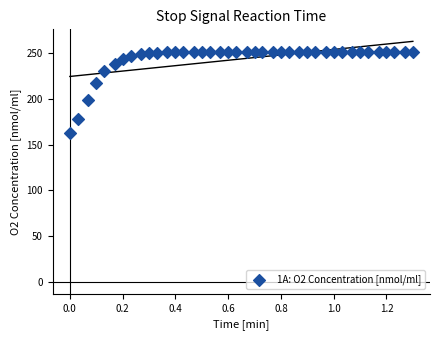

What is the range of Y values (max minus min)?

88.6